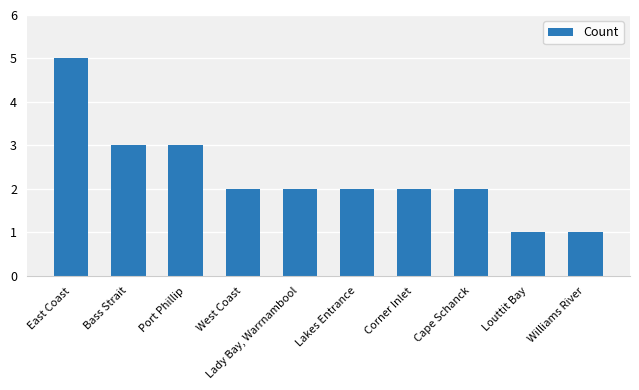

Read the value at Bass Strait.

3